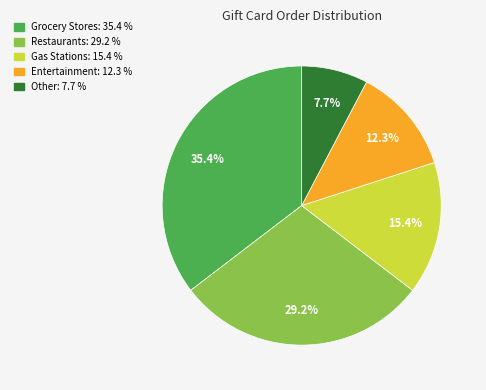

Count the number of slices in the pie.

5